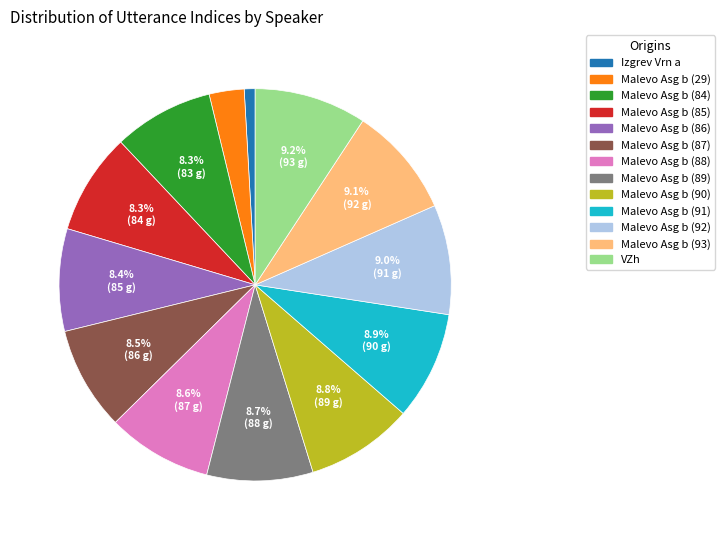

Does Malevo Asg b (29) account for over 50% of the chart?

No